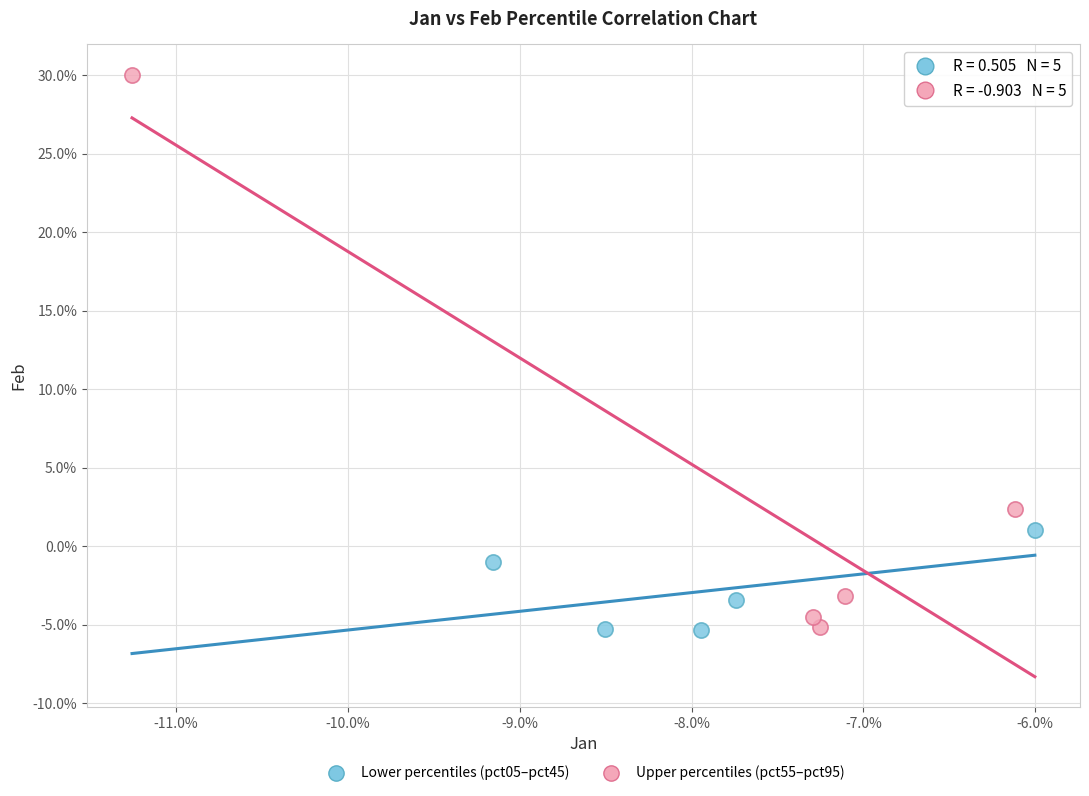

Which series has the widest spread of Y values?

Upper percentiles (pct55–pct95)